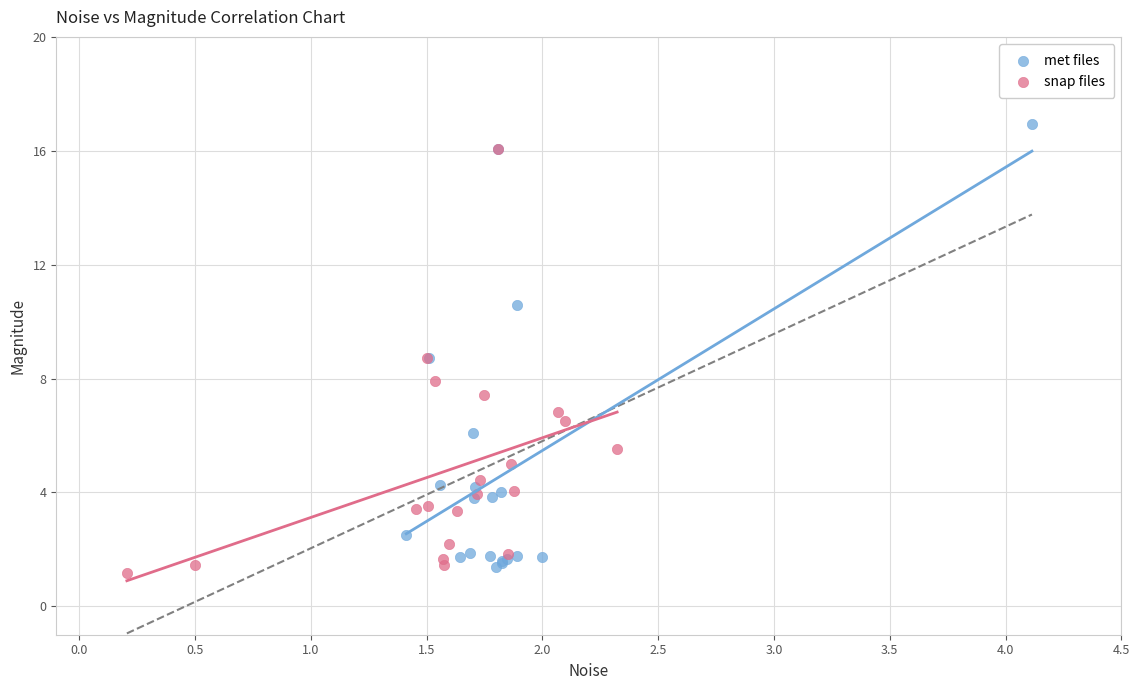

Which series reaches the minimum Y coordinate?

snap files